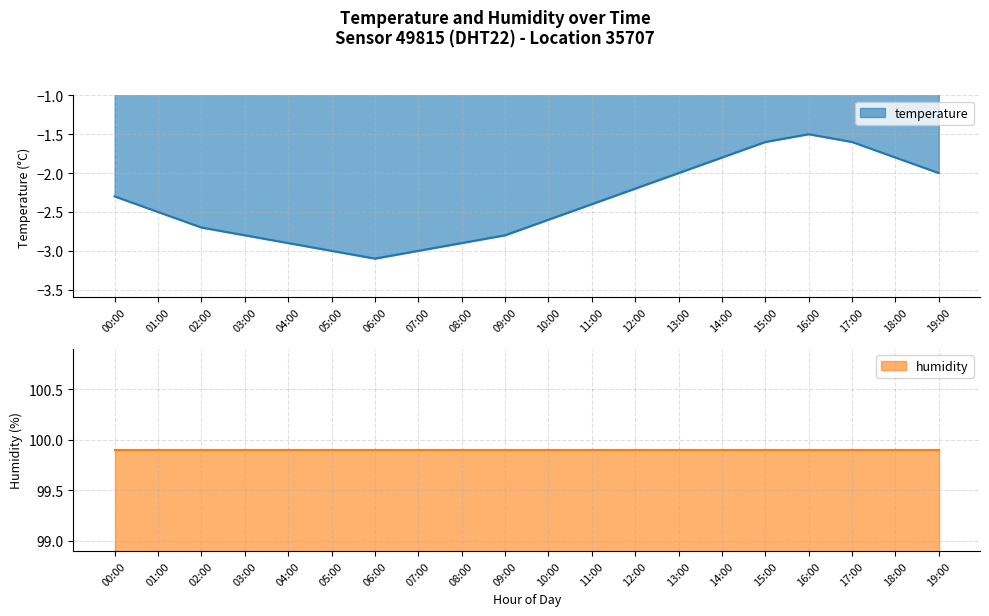

At which label is the value closest to -2?

13:00